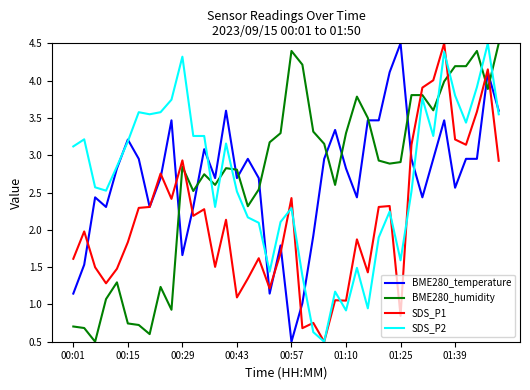

What is the maximum value shown in the chart?

4.5